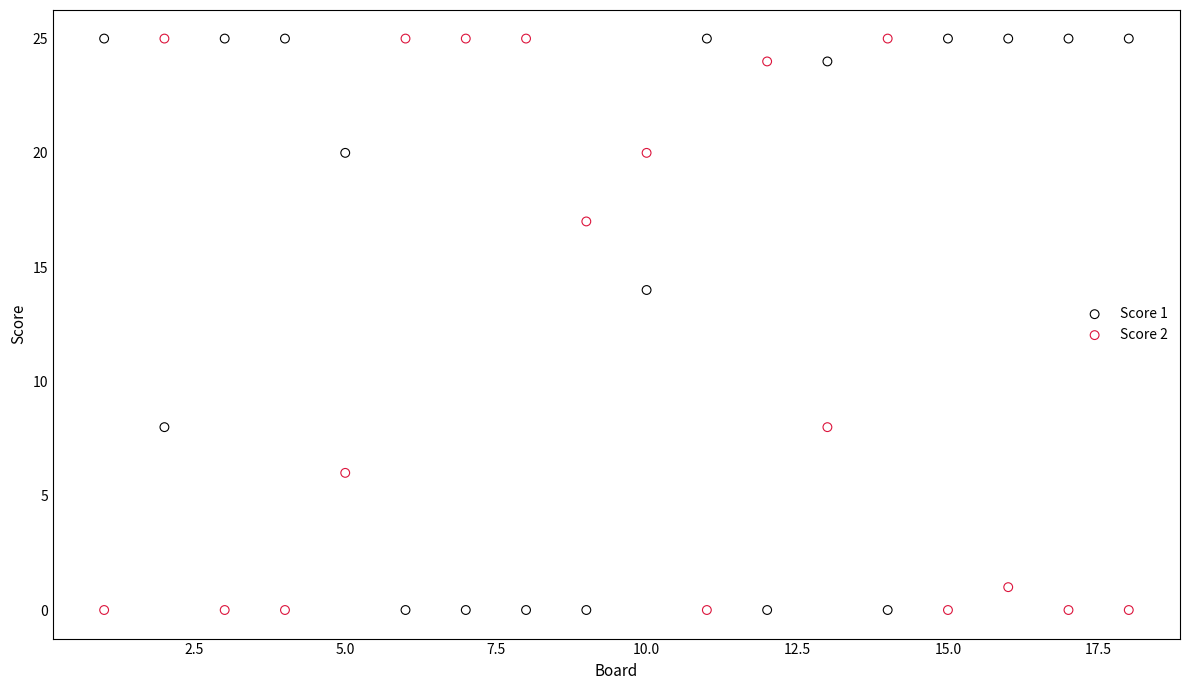

In the Score 2 series, what Y value is closest to 12?

8